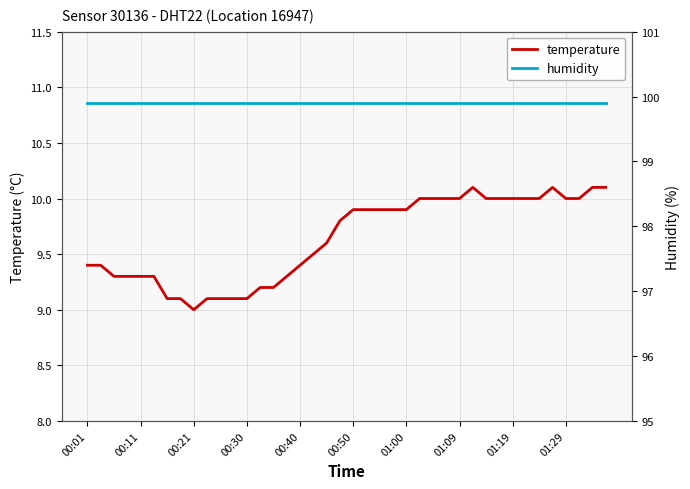

True or false: humidity and temperature intersect in this chart.

False